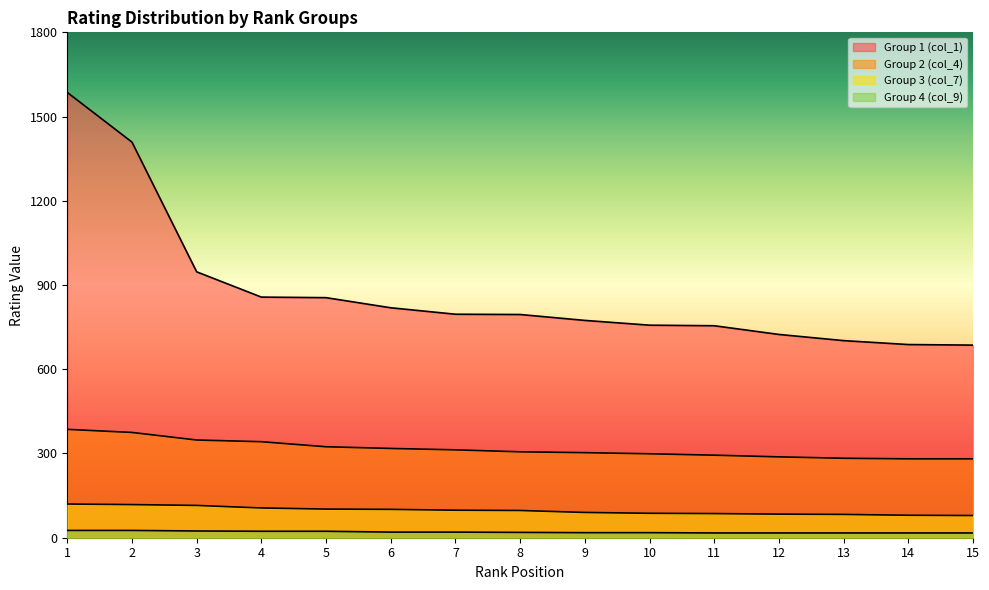

At which label does Group 2 (col_4) reach its minimum?

14